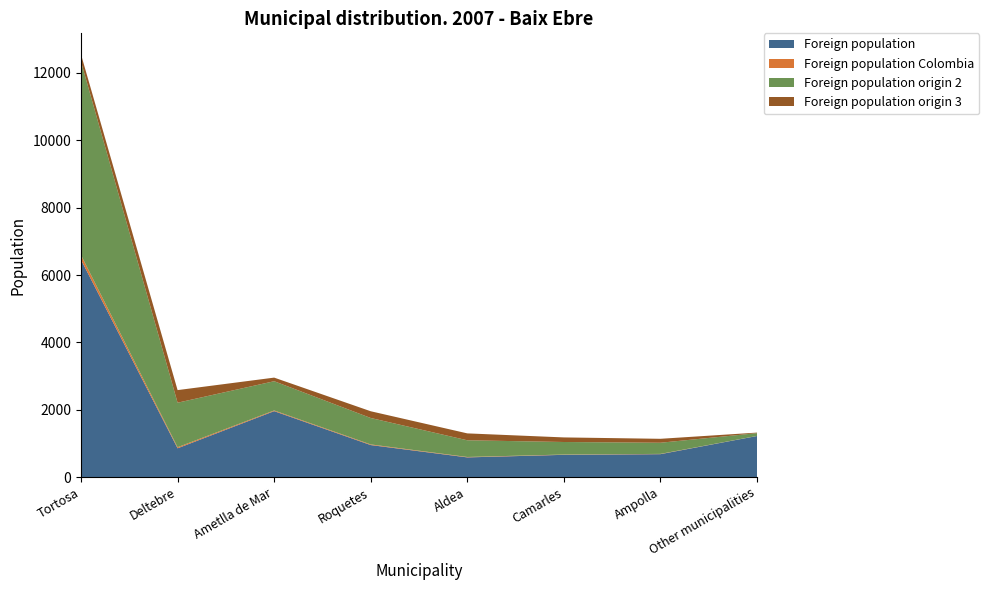

Reading left to right, extract all data points from this chart.

Foreign population: Tortosa=6452	Deltebre=855	Ametlla de Mar=1958	Roquetes=951	Aldea=585	Camarles=661	Ampolla=681	Other municipalities=1220
Foreign population Colombia: Tortosa=139	Deltebre=32	Ametlla de Mar=21	Roquetes=19	Aldea=12	Camarles=9	Ampolla=8	Other municipalities=2
Foreign population origin 2: Tortosa=5744	Deltebre=1322	Ametlla de Mar=868	Roquetes=785	Aldea=496	Camarles=372	Ampolla=331	Other municipalities=83
Foreign population origin 3: Tortosa=215	Deltebre=374	Ametlla de Mar=107	Roquetes=200	Aldea=205	Camarles=136	Ampolla=117	Other municipalities=16